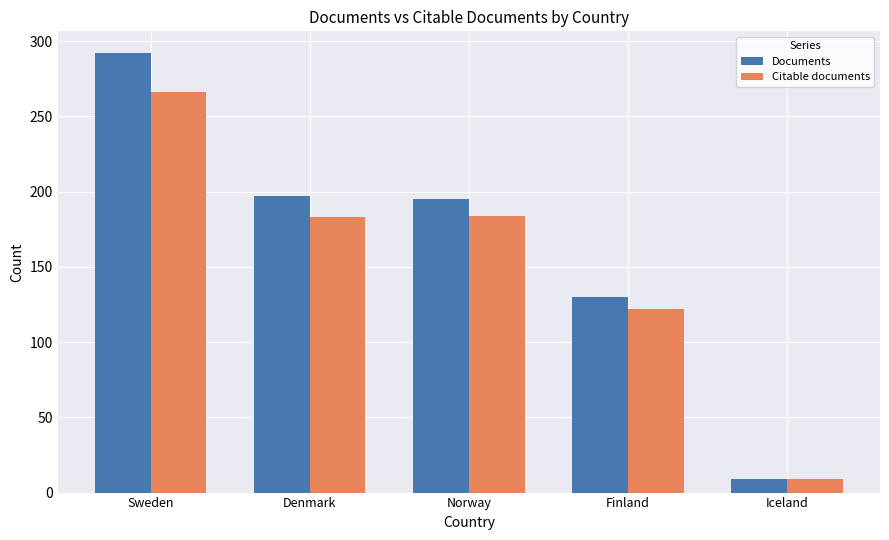

The value of Documents at Sweden is 292. True or false?

True